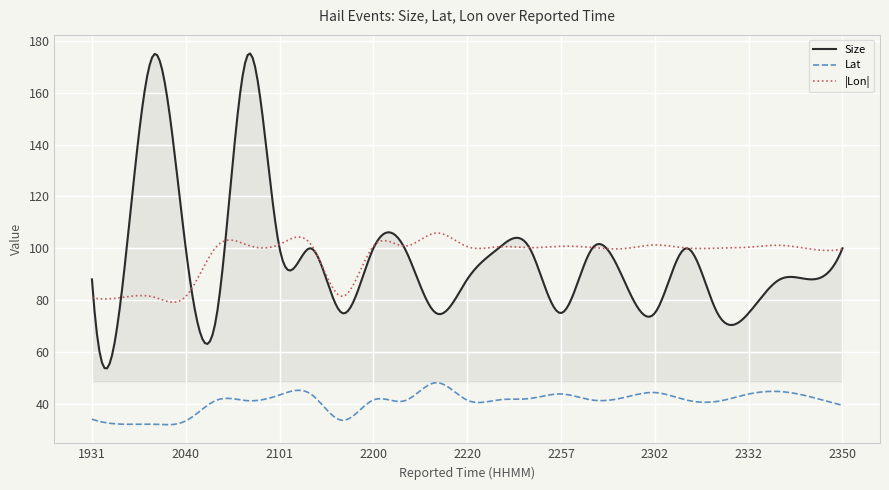

True or false: Lat and |Lon| cross at least once.

False